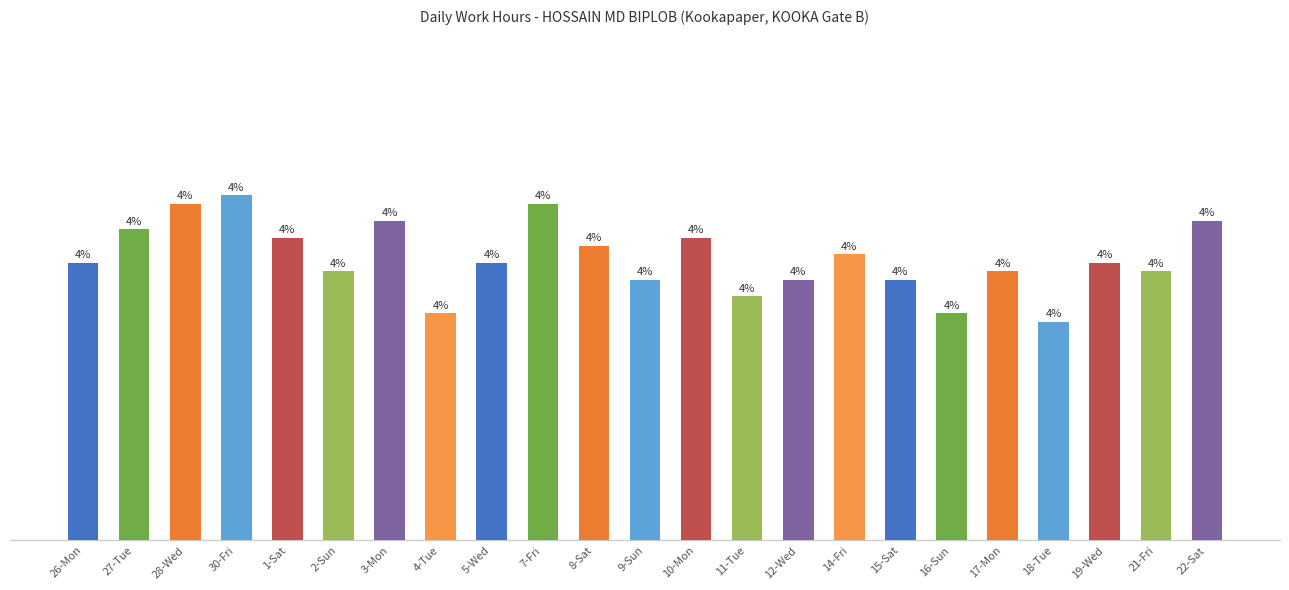

Reading left to right, list all the values displayed in this chart.

26-Mon=12.2	27-Tue=12.3	28-Wed=12.3	30-Fri=12.3	1-Sat=12.3	2-Sun=12.2	3-Mon=12.3	4-Tue=12.2	5-Wed=12.2	7-Fri=12.3	8-Sat=12.2	9-Sun=12.2	10-Mon=12.3	11-Tue=12.2	12-Wed=12.2	14-Fri=12.2	15-Sat=12.2	16-Sun=12.2	17-Mon=12.2	18-Tue=12.2	19-Wed=12.2	21-Fri=12.2	22-Sat=12.3